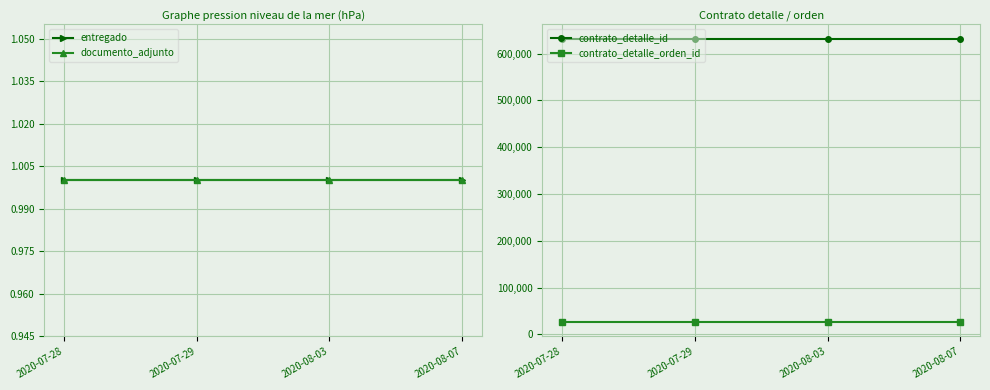

At which category is the sum across all series the highest?

2020-07-28